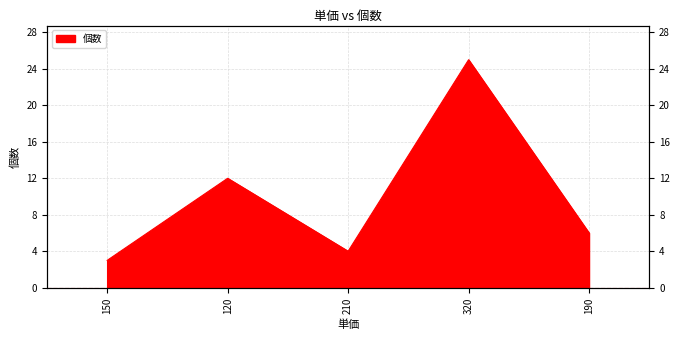

At which label does the data first exceed 6?

120